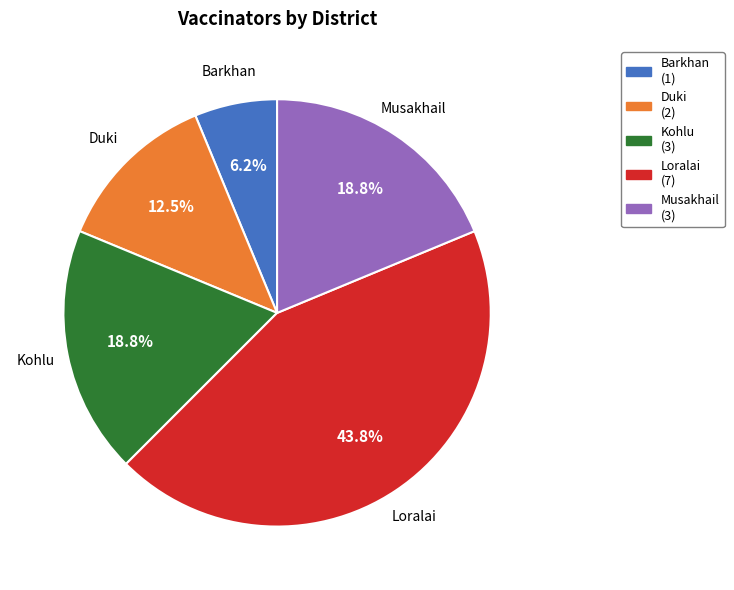

Is there a majority slice in this chart?

No